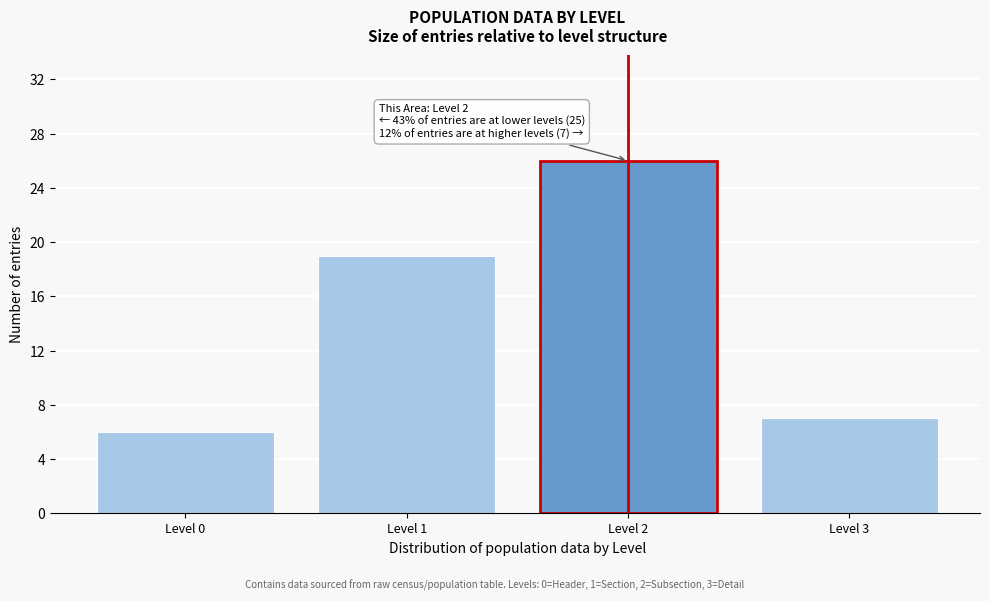

Reading right to left, list all the values displayed in this chart.

7	26	19	6